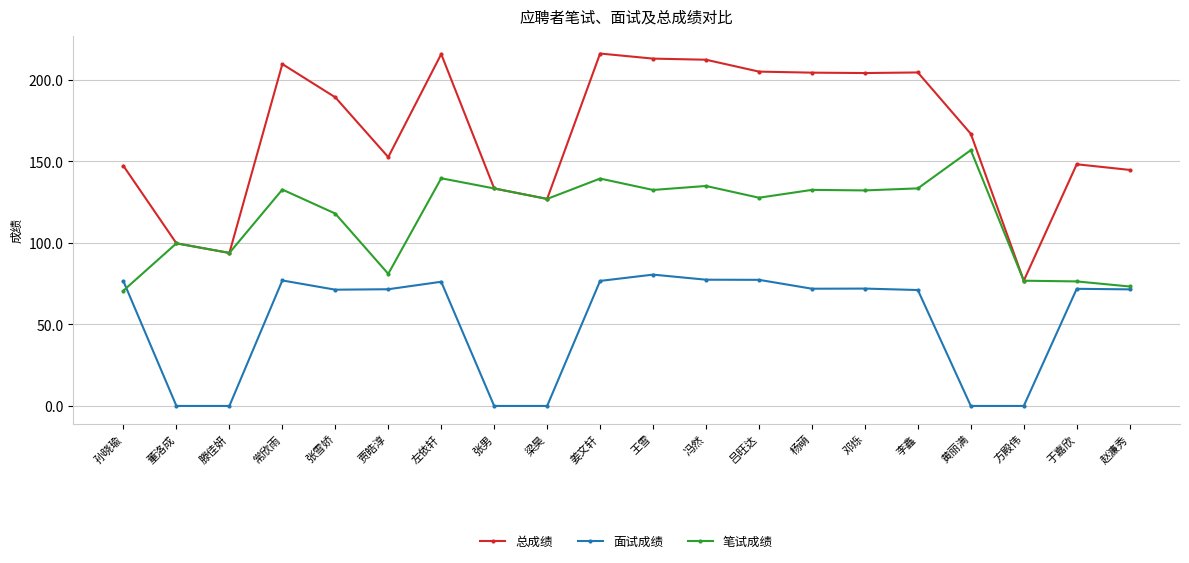

True or false: 面试成绩 and 总成绩 intersect in this chart.

False